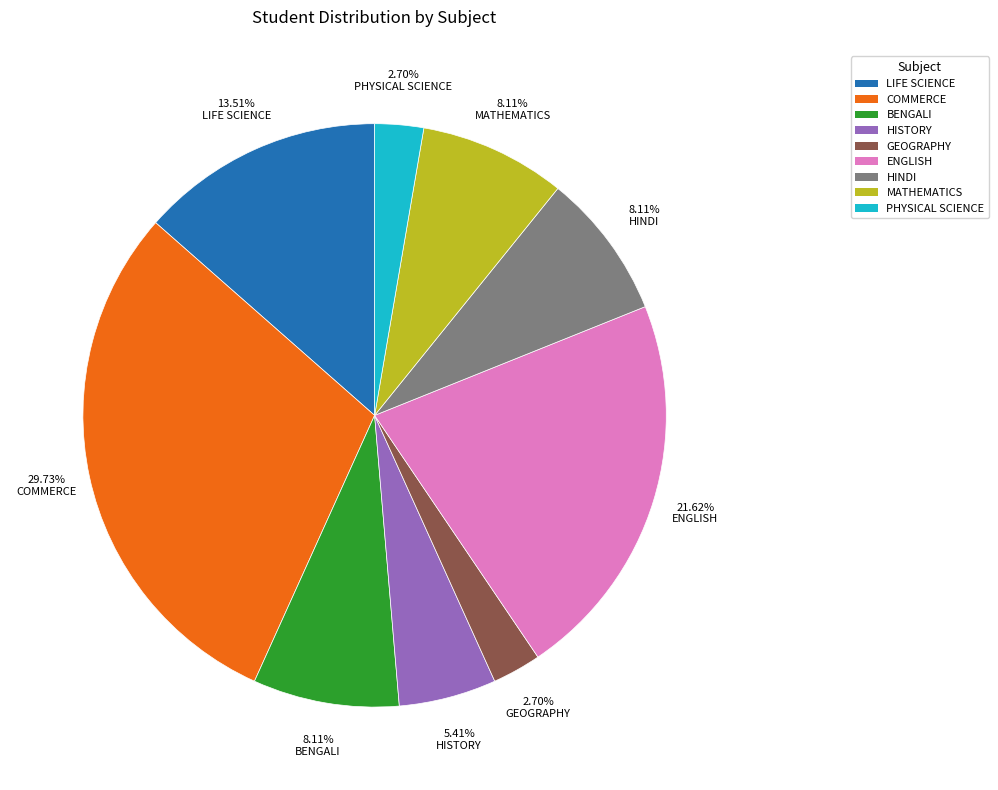

Does HISTORY account for over 50% of the chart?

No